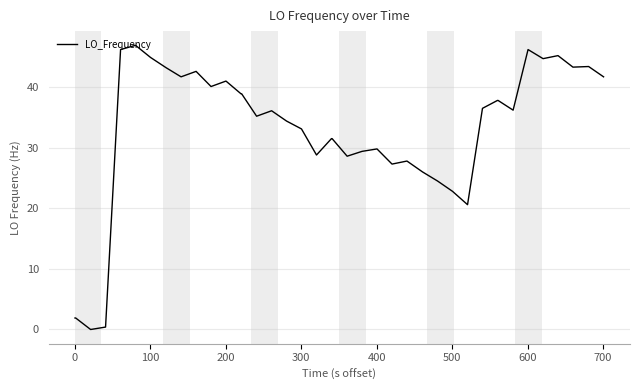

What is the difference between the maximum and minimum values?

46.9